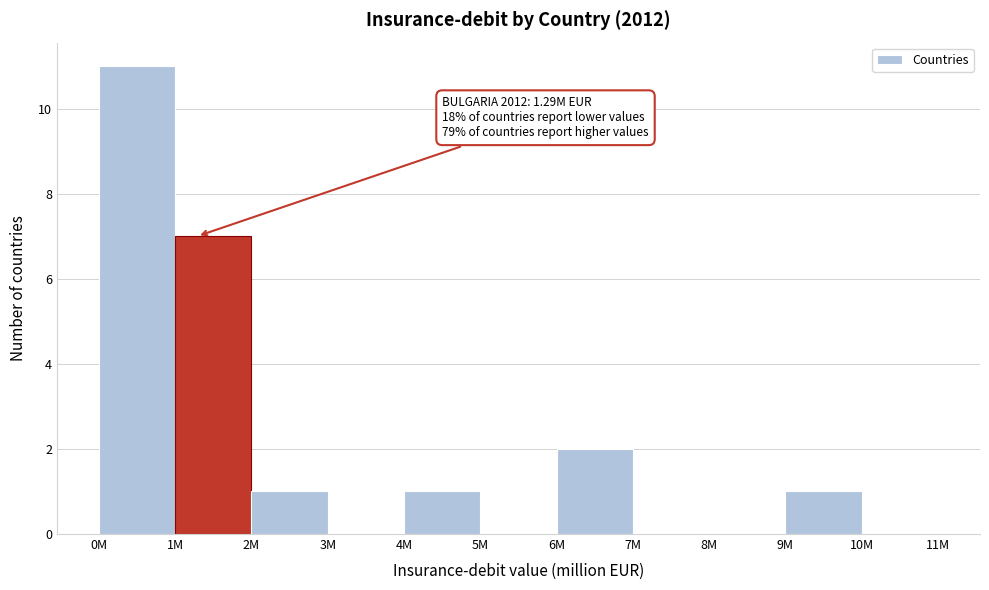

Reading left to right, list all the values displayed in this chart.

0M=11	1M=7	2M=1	3M=0	4M=1	5M=0	6M=2	7M=0	8M=0	9M=1	10M=0